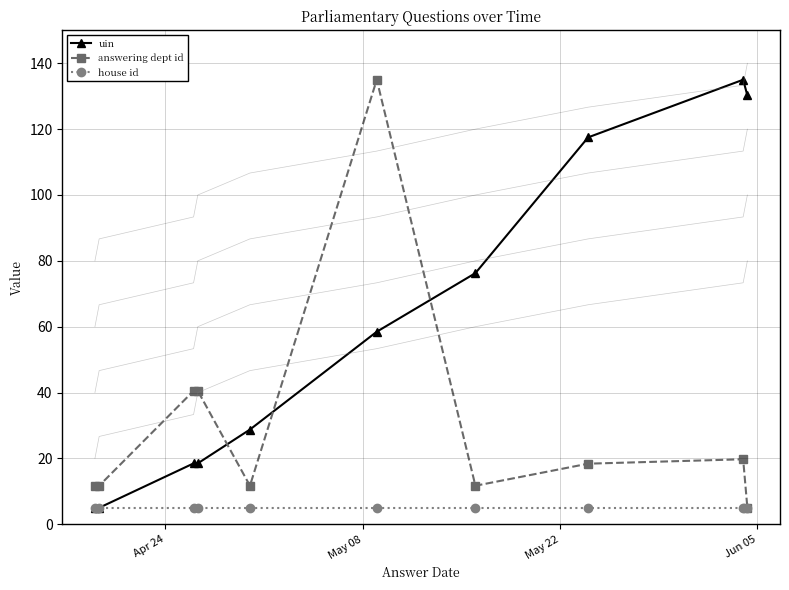

What is the sum of all house id values?

50.0